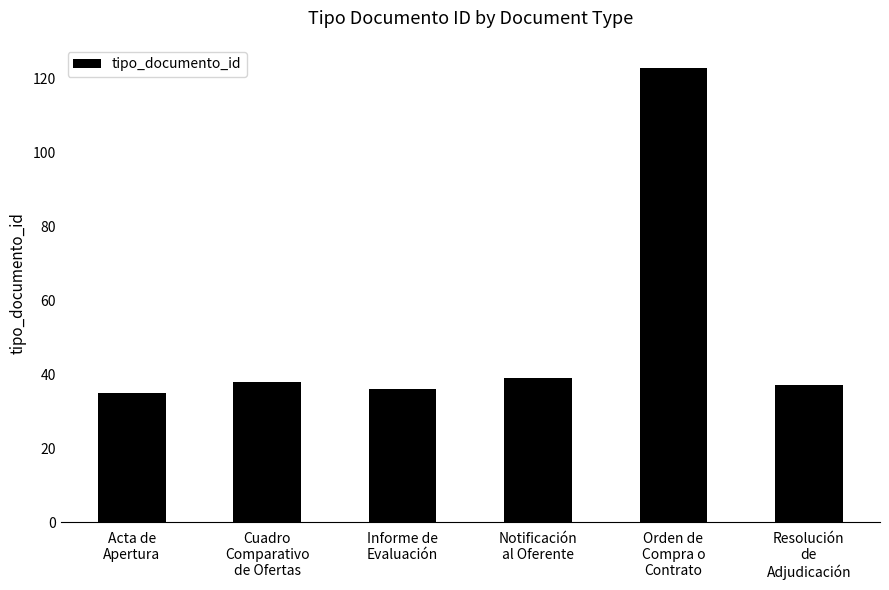

Are the bars horizontal?

No